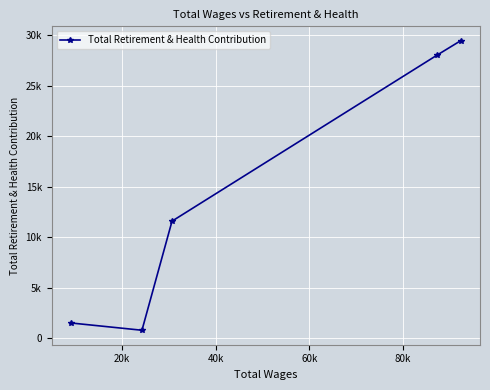

What is the difference between the second highest and second lowest values?

26517